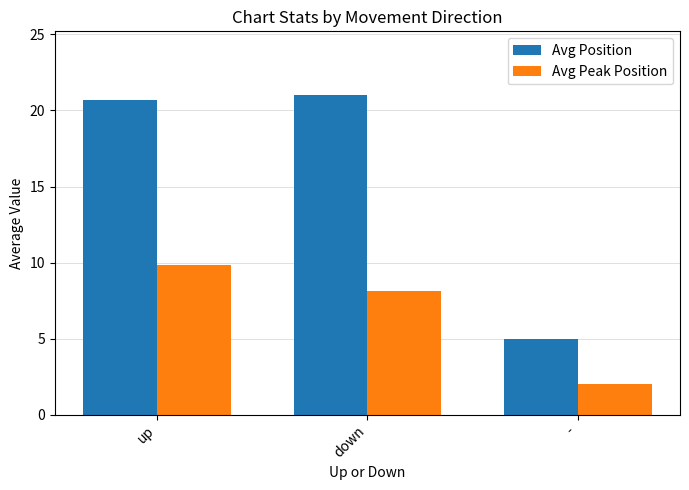

At which category is the sum across all series the highest?

up